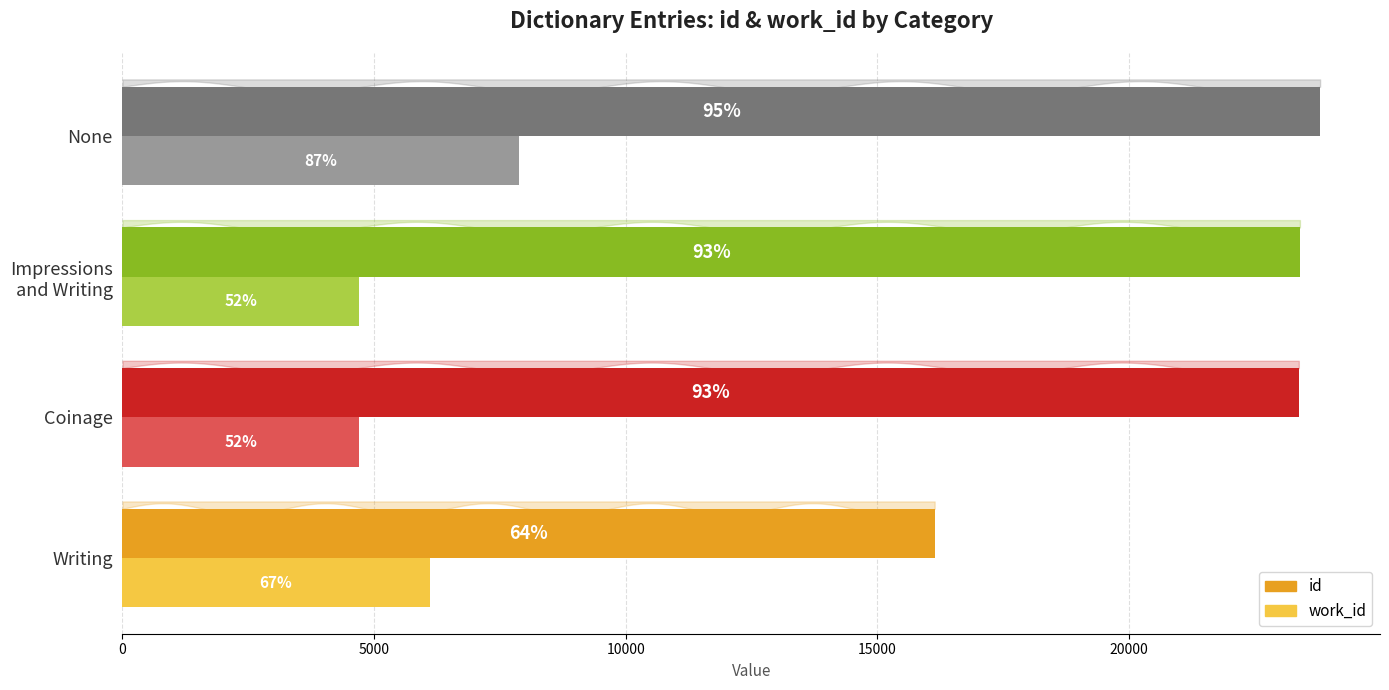

List the series in order of their overall mean, lowest first.

work_id, id